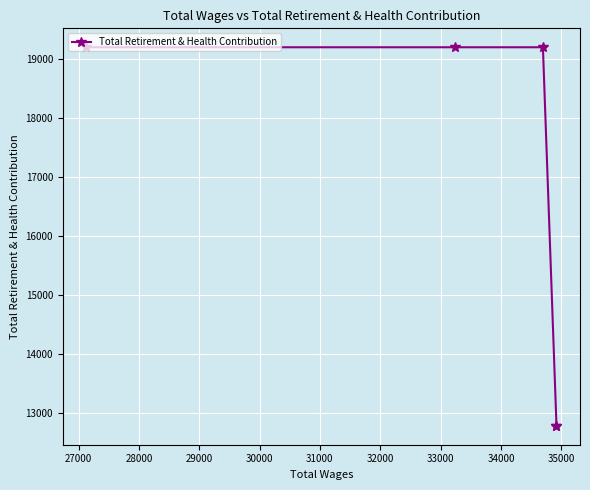

True or false: the data shows 33916 at 27000.

False